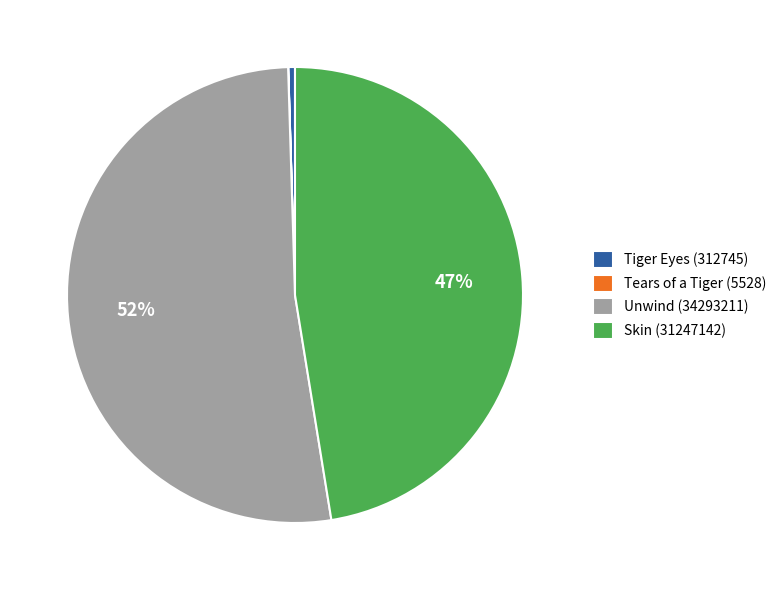

To the nearest percent, what portion does Skin (31247142) represent?

47%